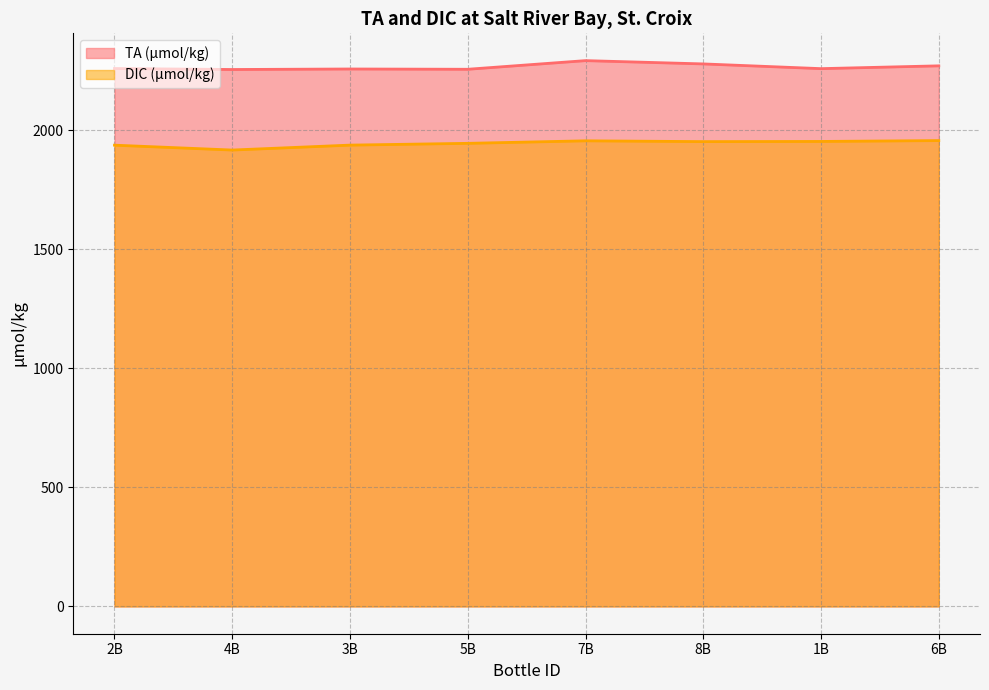

True or false: TA (µmol/kg) and DIC (µmol/kg) intersect in this chart.

False